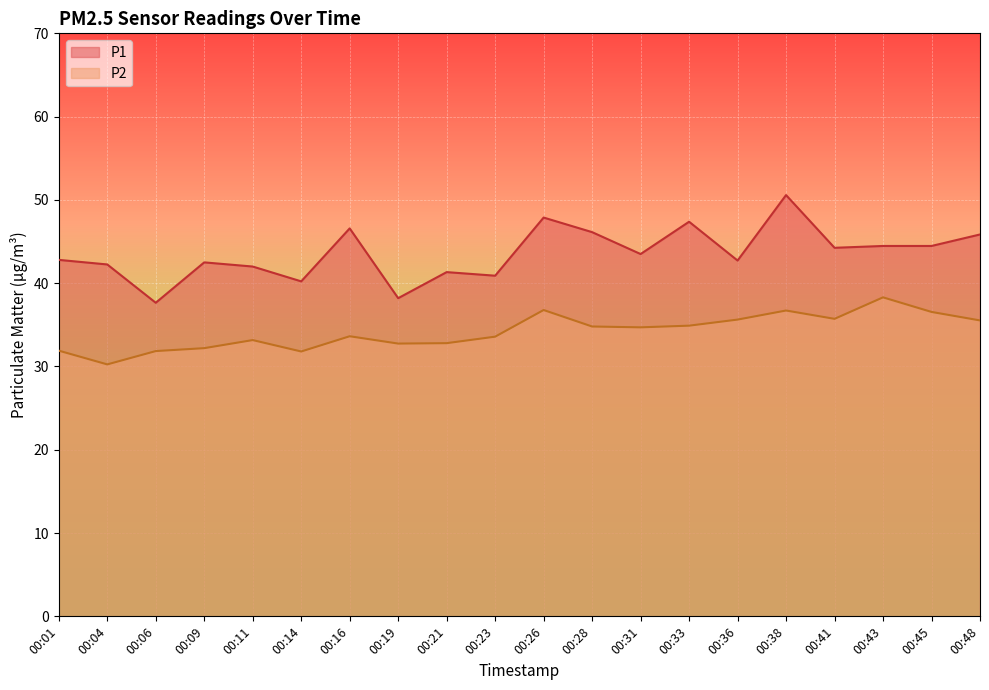

Does the chart display data point markers on the line(s)?

No